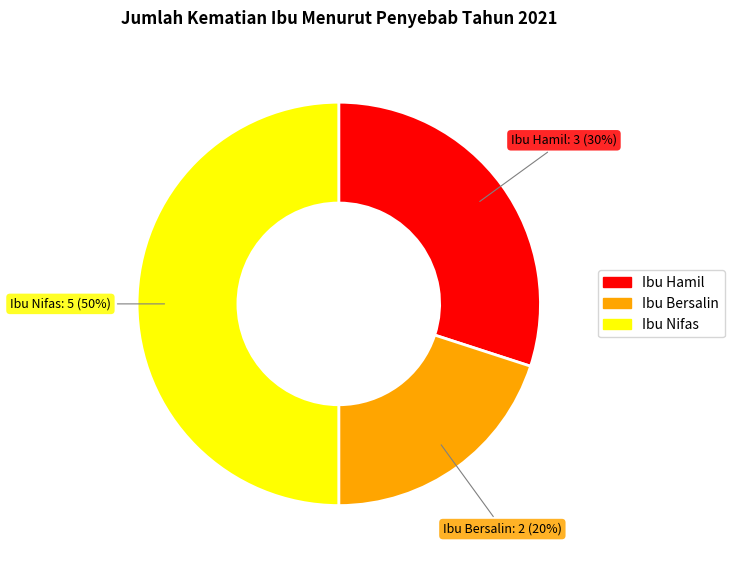

Does Ibu Bersalin represent more than half of the total?

No